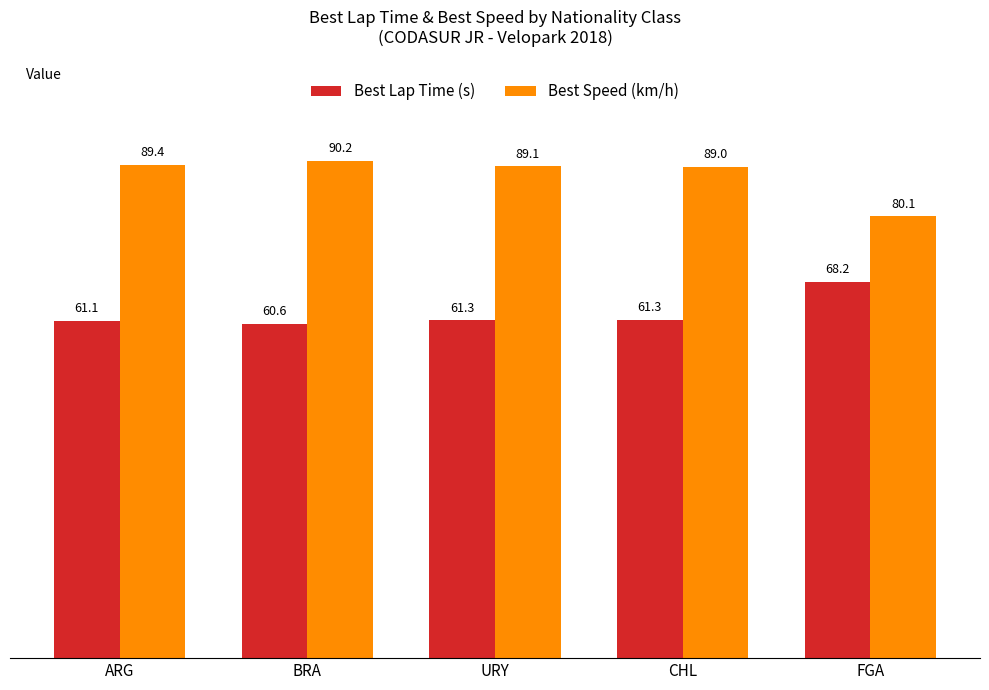

Reading left to right, extract all data points from this chart.

Best Lap Time (s): ARG=61.1	BRA=60.6	URY=61.3	CHL=61.3	FGA=68.2
Best Speed (km/h): ARG=89.4	BRA=90.2	URY=89.1	CHL=89.0	FGA=80.1